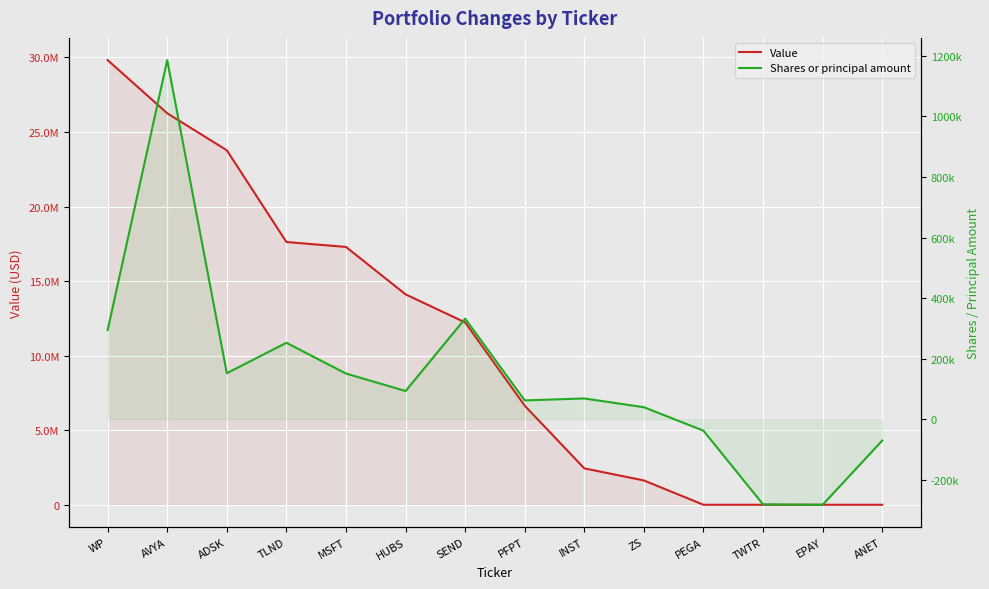

True or false: Value and Shares or principal amount cross at least once.

False